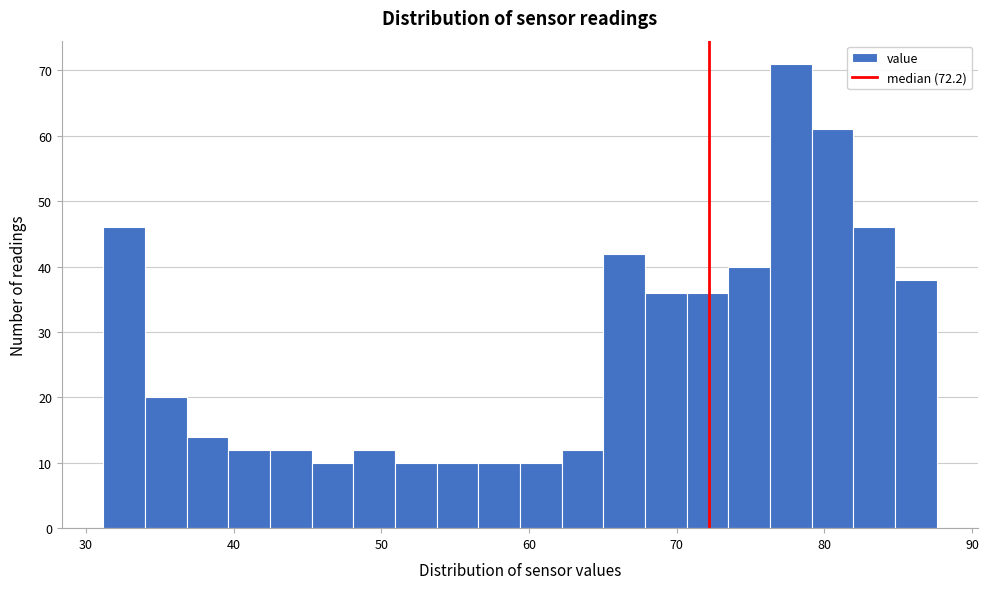

Around what value on the x-axis is the tallest bar? Give the approximate position of its centre, as read against the axis.

78